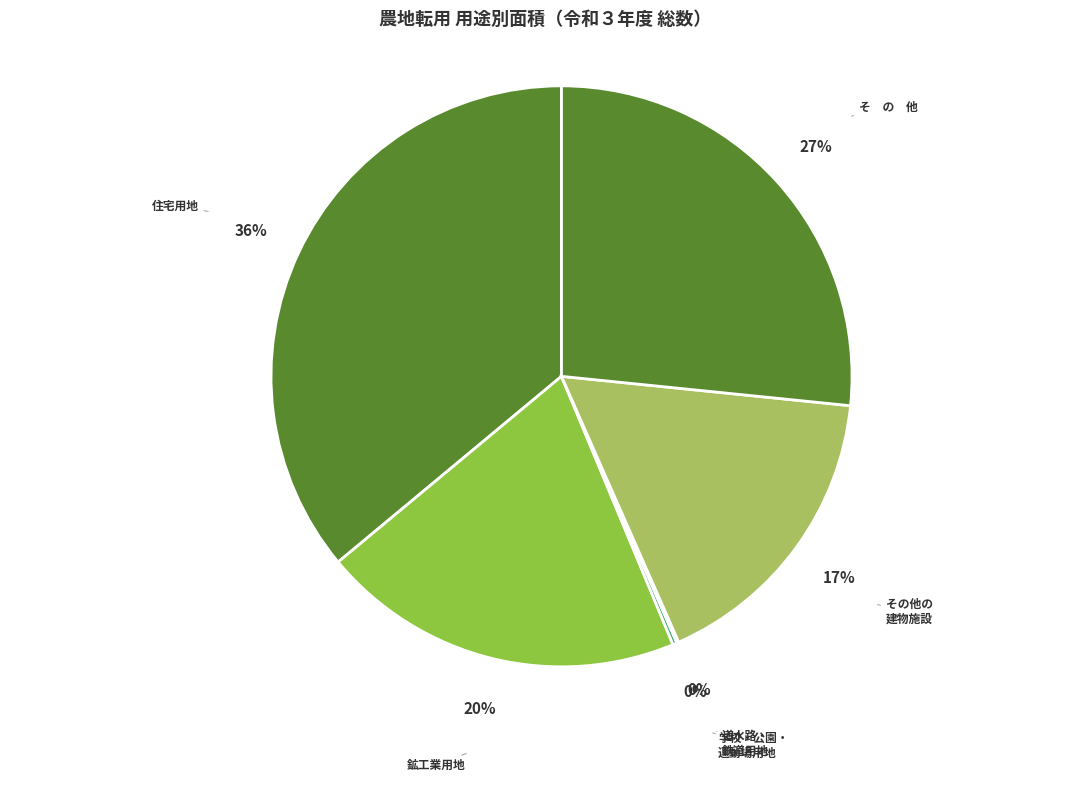

How many slices are in this pie chart?

5